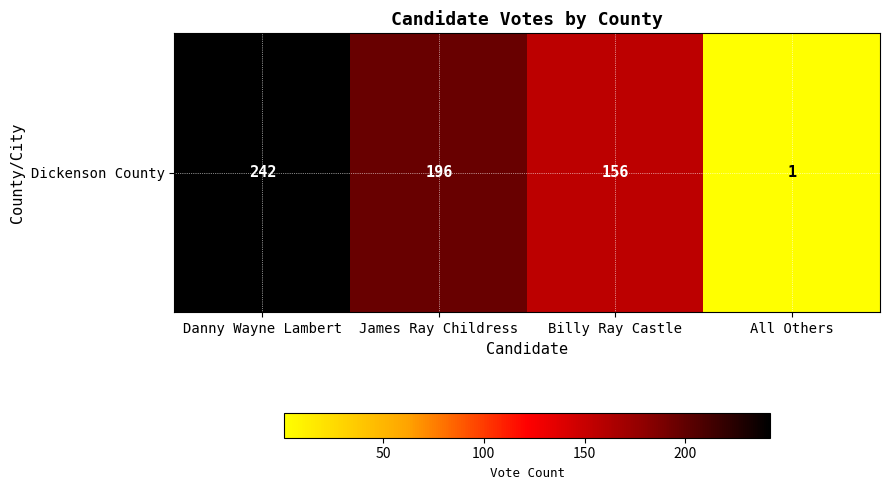

Where is the data nearest to the value 121?

Billy Ray Castle